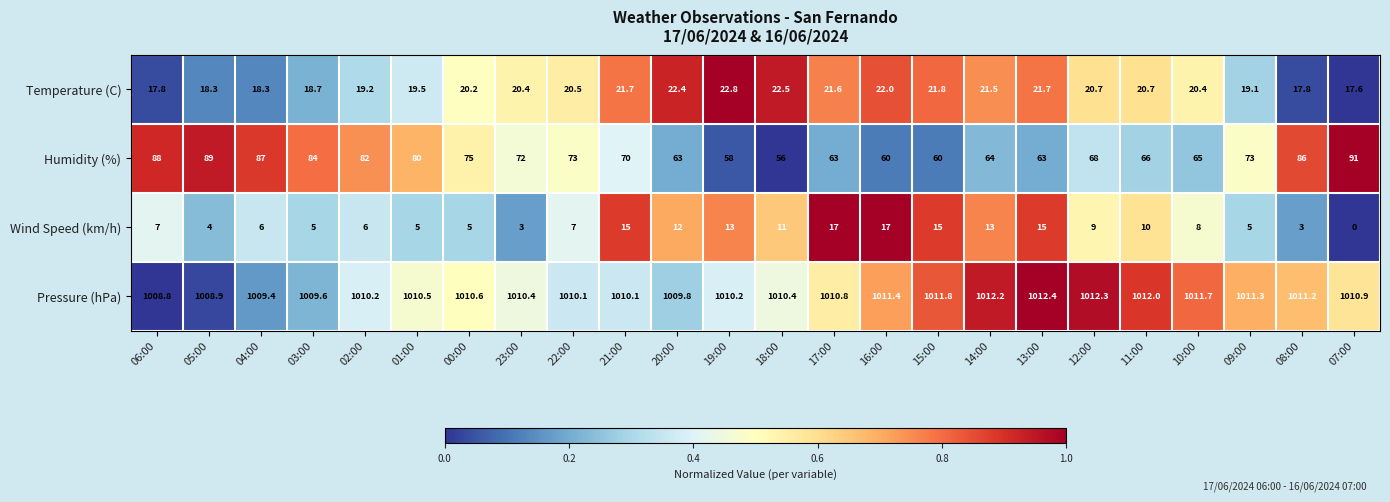

Is the value of Wind Speed (km/h) at 08:00 greater than the value of Humidity (%) at 07:00?

No